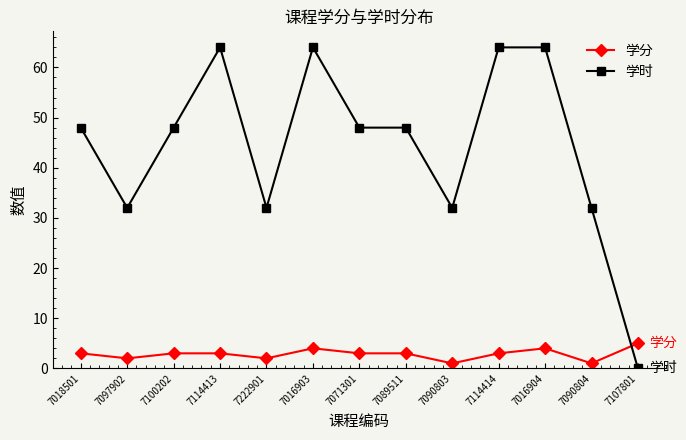

At how many categories does at least one series exceed 11?

12